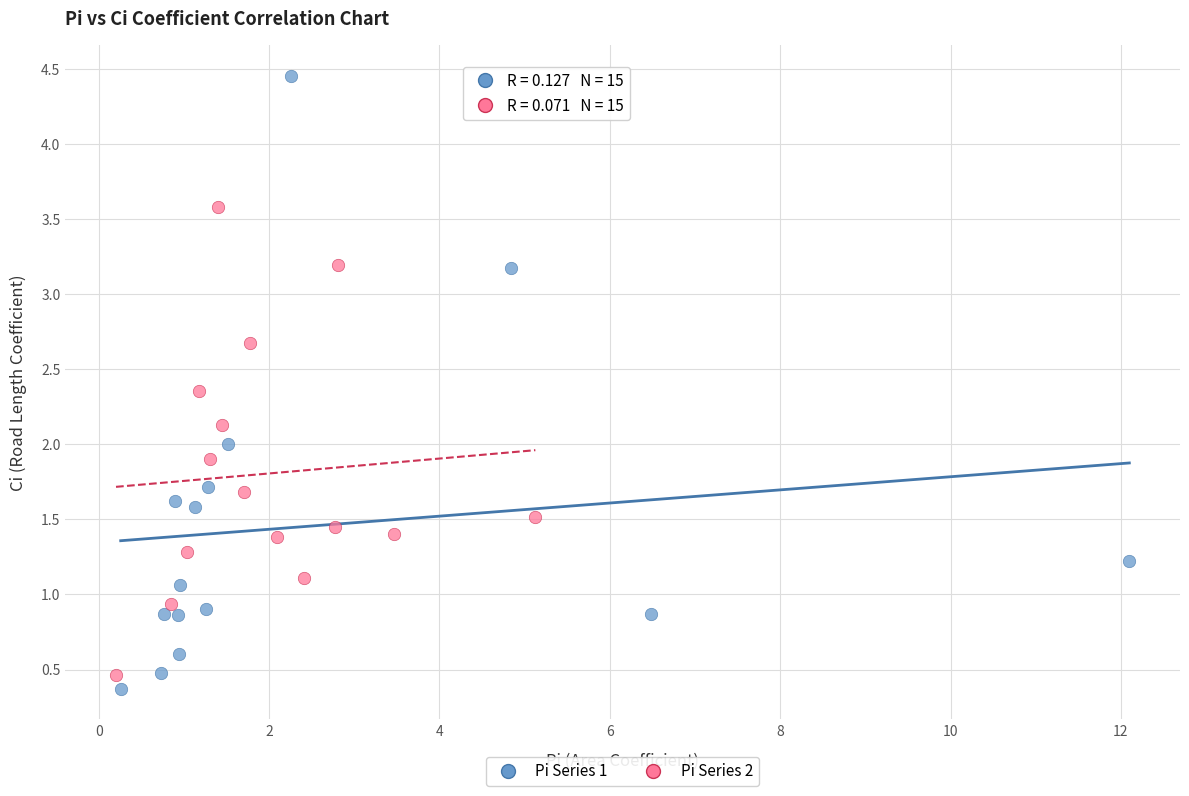

Which series has the widest spread of Y values?

Pi Series 1